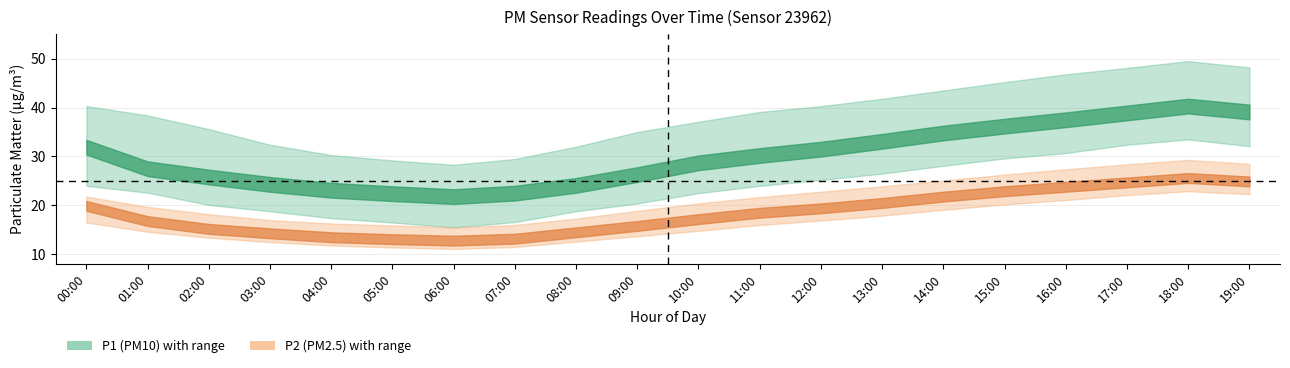

Is it true that P1_upper equals 13.2 at 04:00?

False